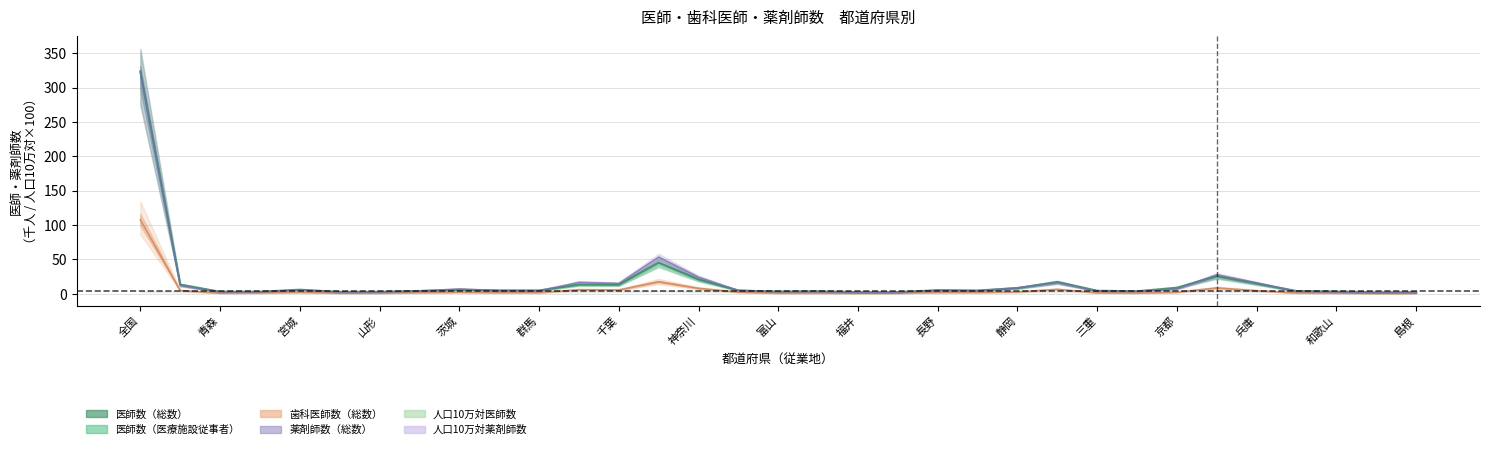

Is the value of 医師数（総数） at 北海道 greater than the value of 医師数（医療施設従事者） at 茨城?

Yes